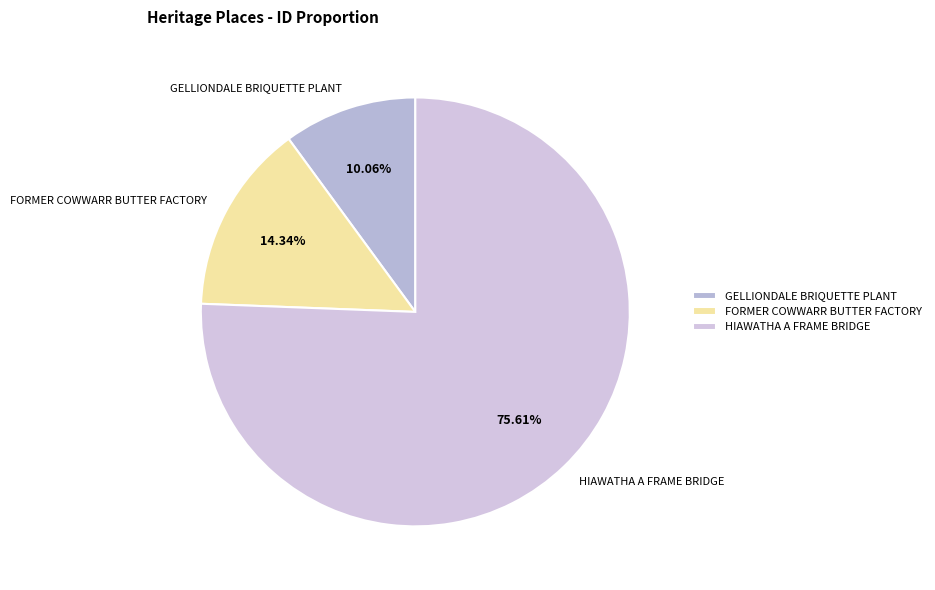

Is there any slice that represents more than half of the pie?

Yes